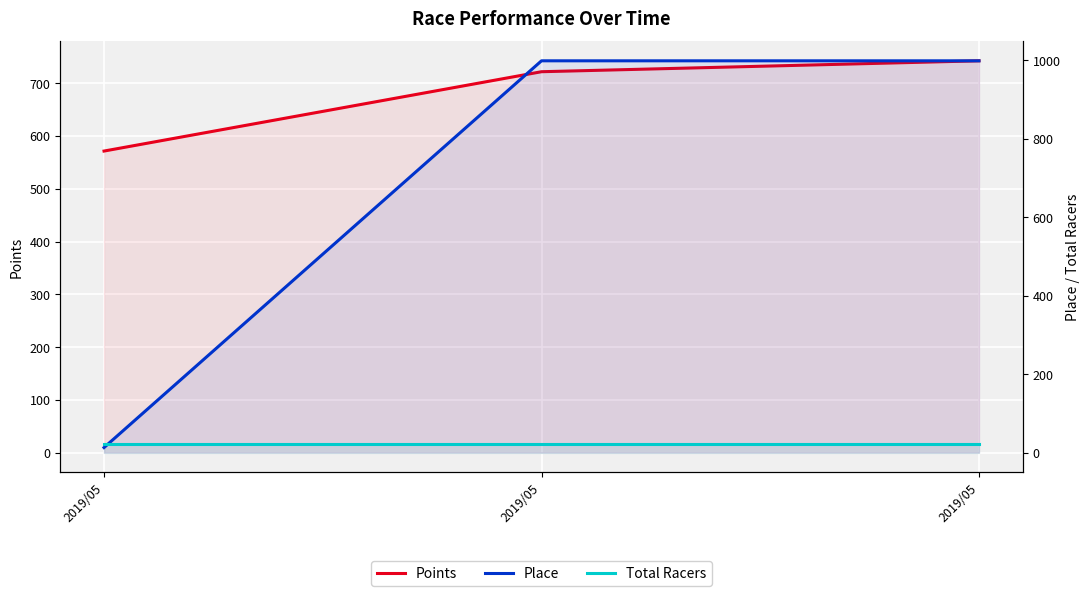

Which has a higher value, 2019/05 or 2019/05?

2019/05